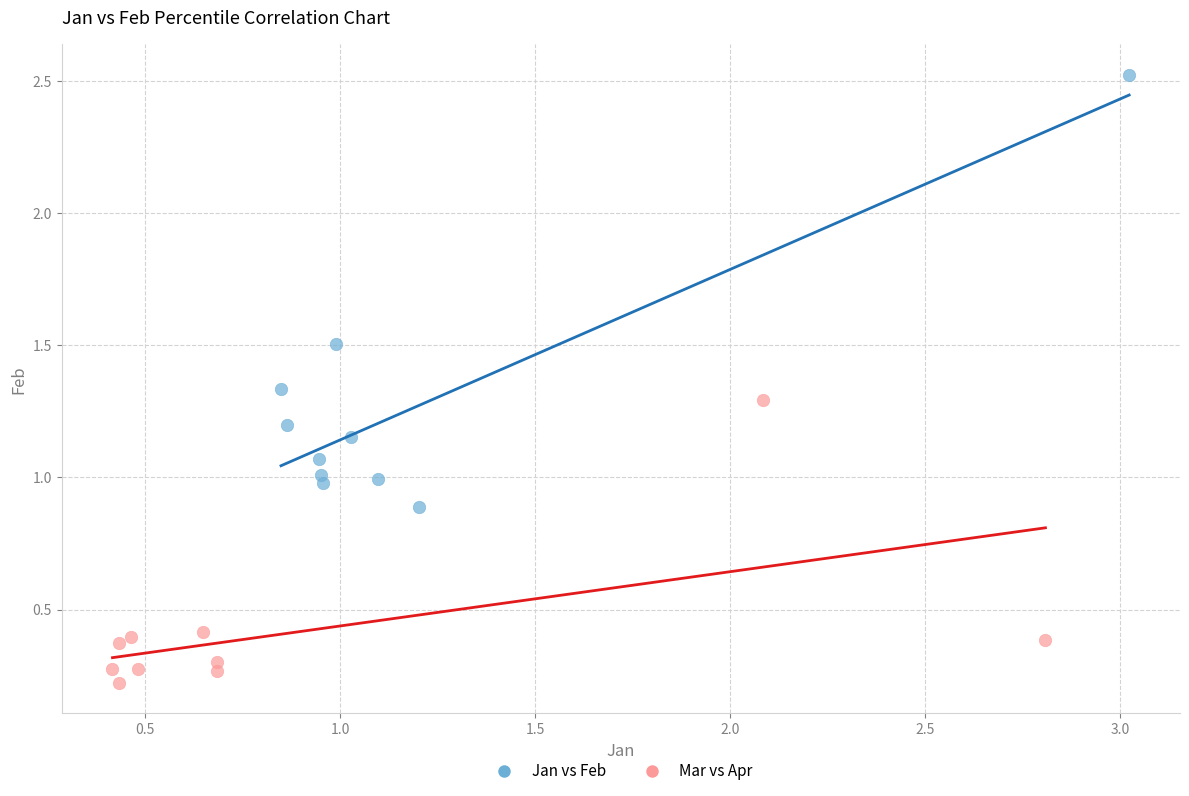

Which series has the largest Y range (max minus min)?

Jan vs Feb